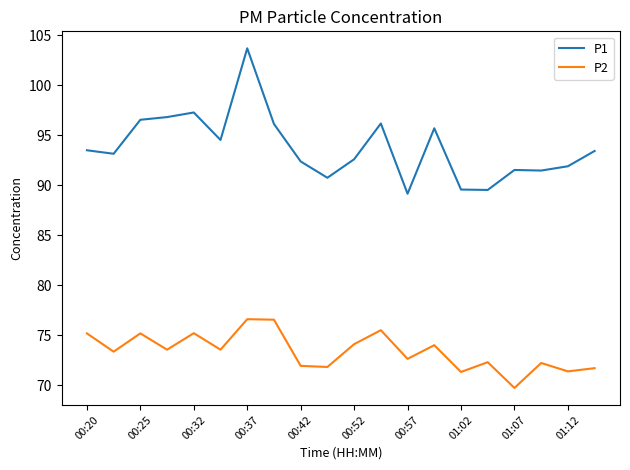

Count the number of categories in the chart.

20